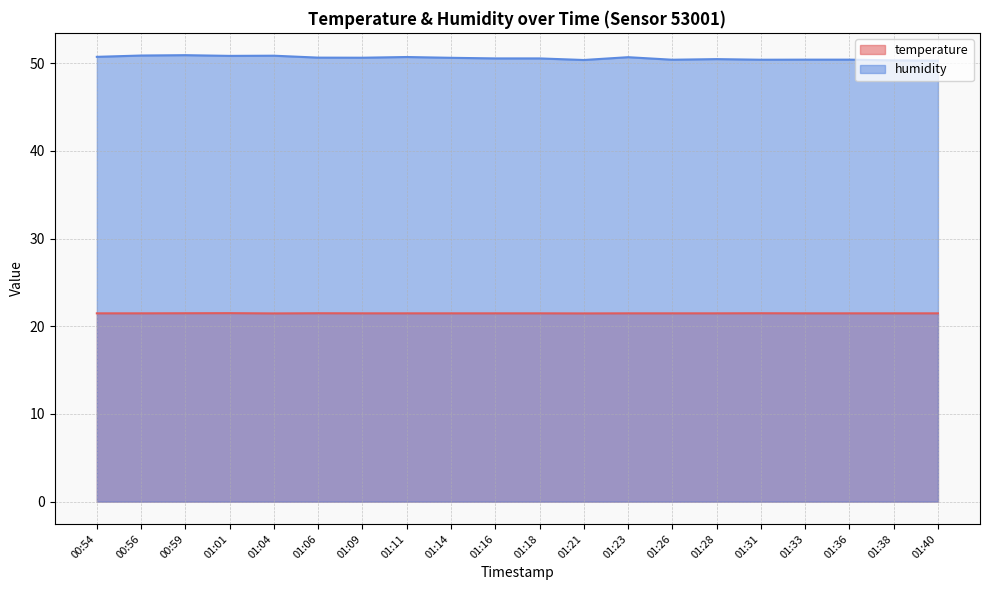

Reading right to left, extract all data points from this chart.

temperature: 01:40=21.5	01:38=21.5	01:36=21.5	01:33=21.5	01:31=21.5	01:28=21.5	01:26=21.5	01:23=21.5	01:21=21.5	01:18=21.5	01:16=21.5	01:14=21.5	01:11=21.5	01:09=21.5	01:06=21.5	01:04=21.5	01:01=21.5	00:59=21.5	00:56=21.5	00:54=21.5
humidity: 01:40=50.3	01:38=50.3	01:36=50.4	01:33=50.4	01:31=50.4	01:28=50.5	01:26=50.4	01:23=50.7	01:21=50.4	01:18=50.6	01:16=50.6	01:14=50.6	01:11=50.7	01:09=50.6	01:06=50.6	01:04=50.9	01:01=50.9	00:59=50.9	00:56=50.9	00:54=50.7